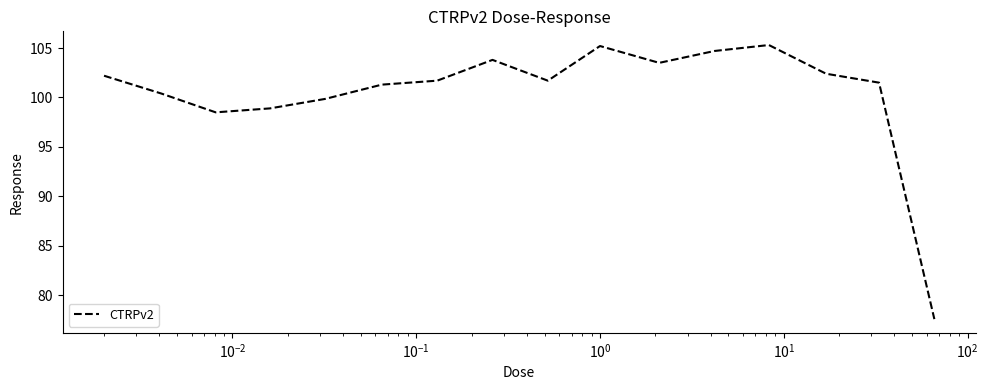

What is the maximum value shown in the chart?

105.3